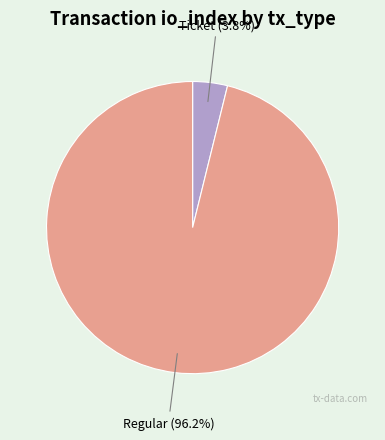

How many segments does this pie chart have?

2